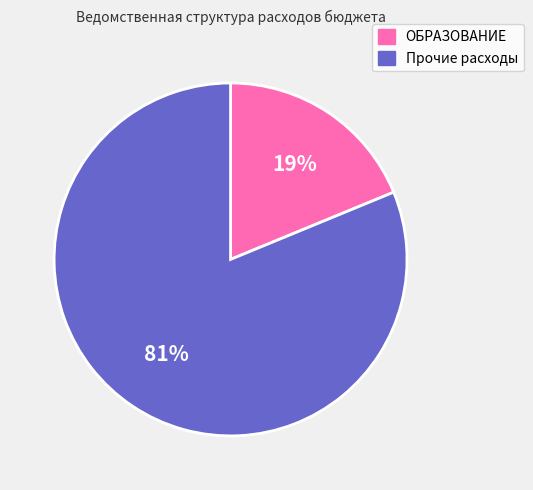

To the nearest percent, what is the difference between the largest and smallest slice percentages?

62%